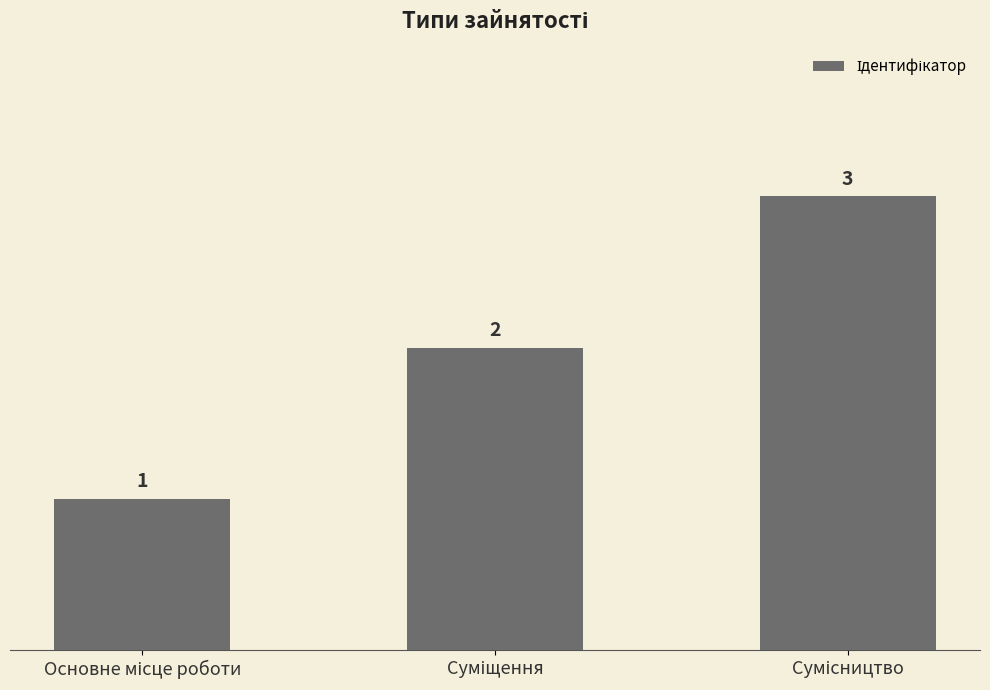

Count the values in the range 1 to 3.

3